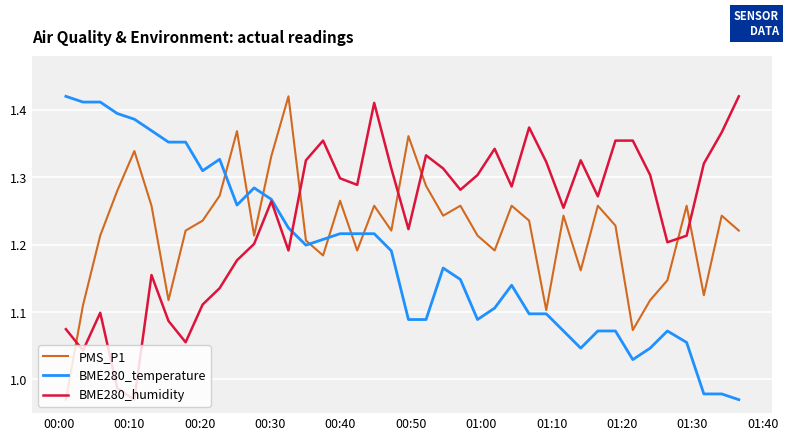

List the series in order of their overall mean, lowest first.

BME280_temperature, PMS_P1, BME280_humidity